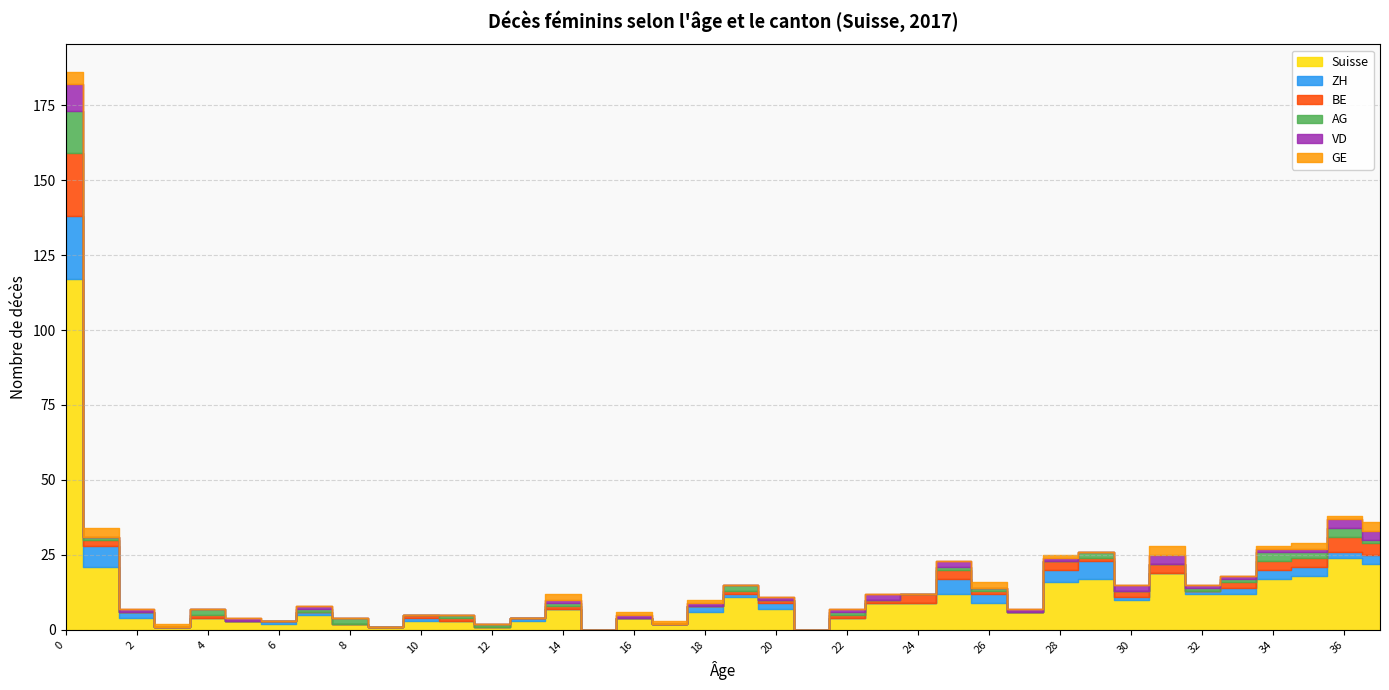

Rank the categories by ZH value from lowest to highest.

3, 4, 5, 8, 9, 11, 12, 14, 15, 16, 17, 21, 22, 23, 24, 27, 31, 6, 7, 10, 13, 19, 30, 32, 2, 18, 20, 33, 36, 26, 34, 35, 37, 28, 25, 29, 1, 0